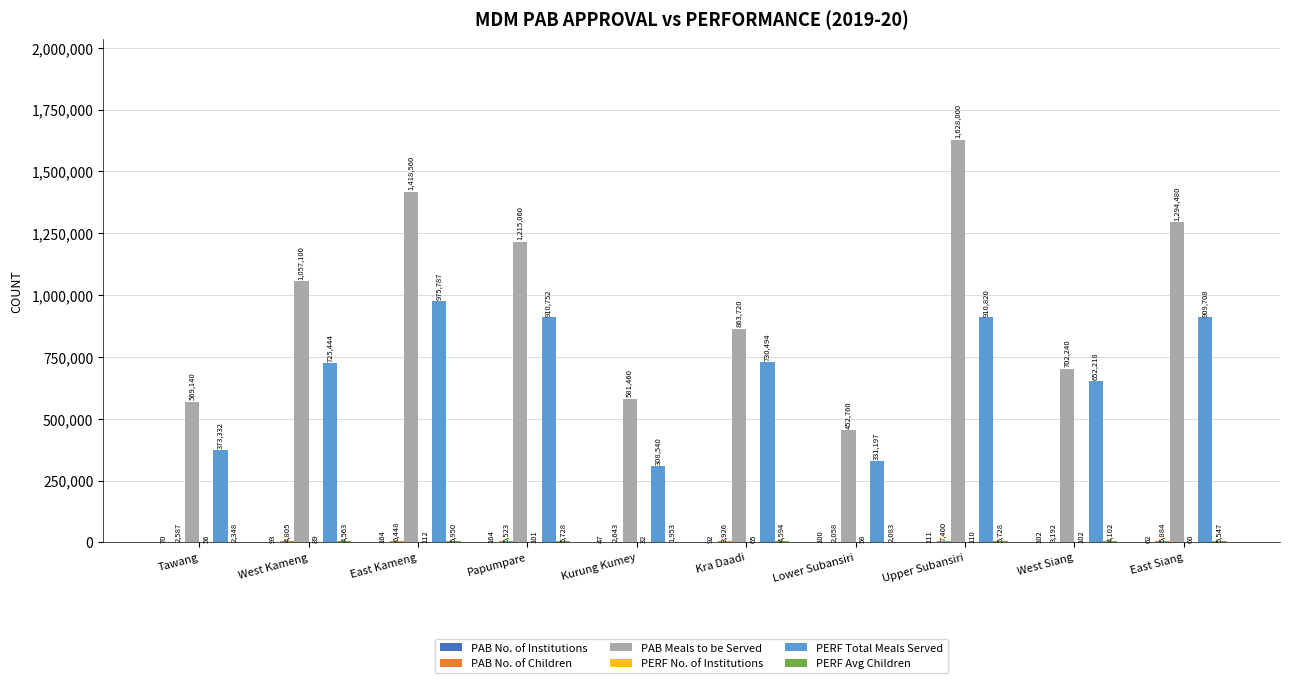

Which series has the largest total across all categories?

PAB Meals to be Served